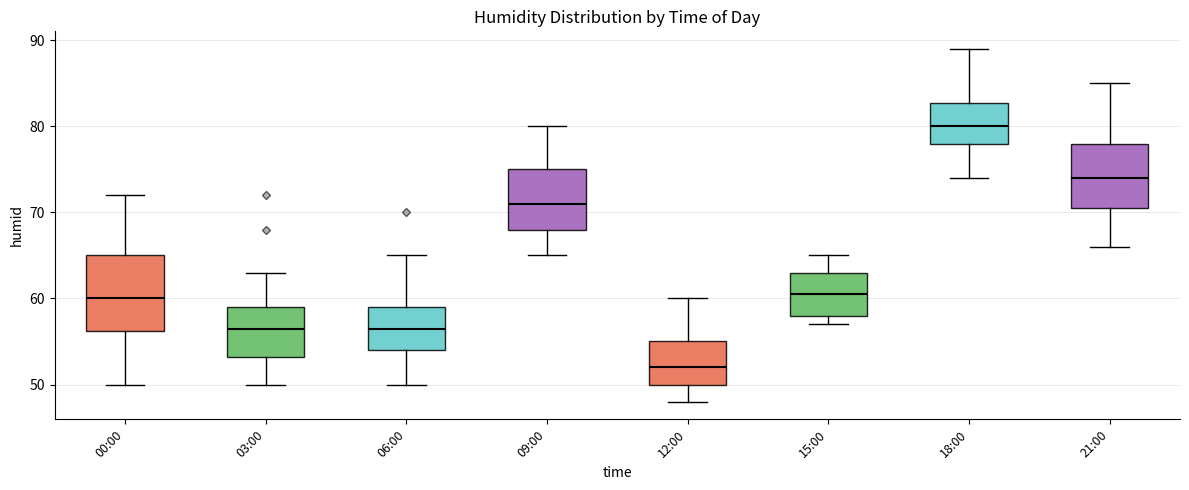

Which box's median line is the lowest?

12:00